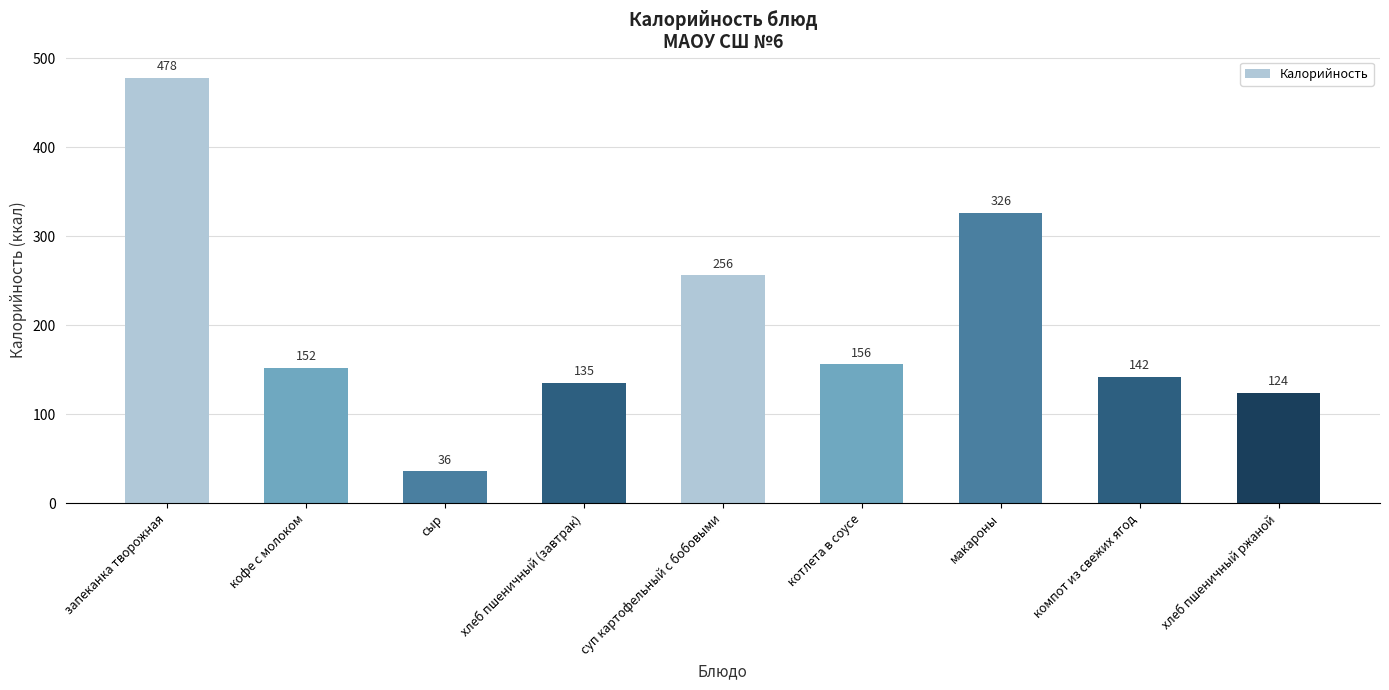

What is the minimum value shown in the chart?

36